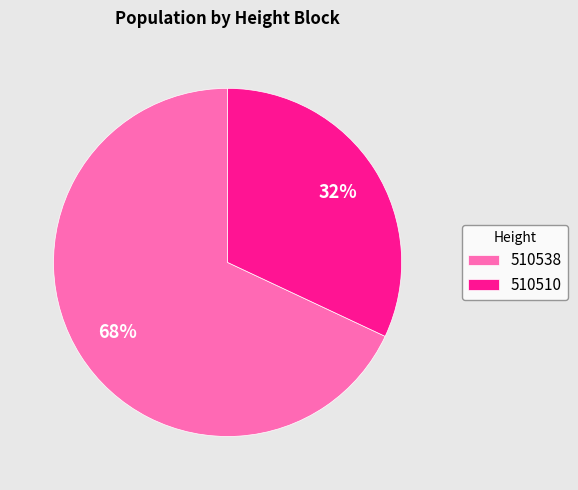

Is the sum of 510538 and 510510 greater than half?

Yes